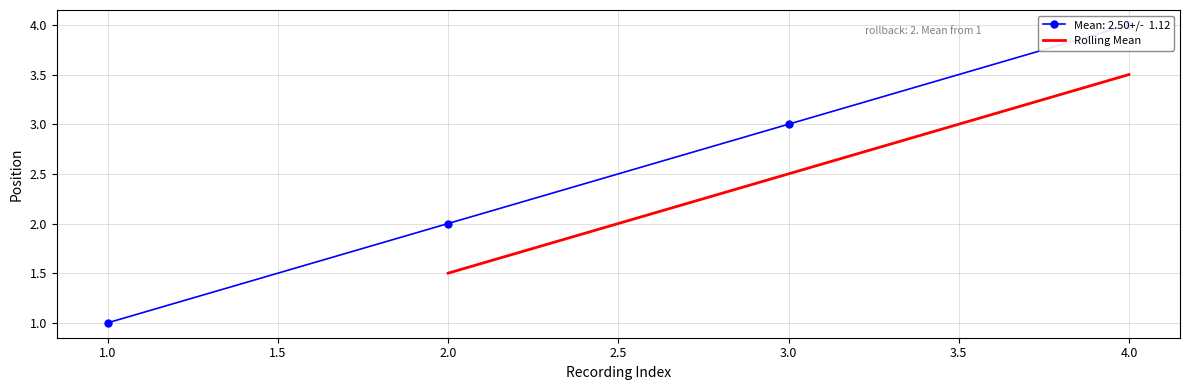

Which category has the lowest value in the Rolling Mean series?

2.0